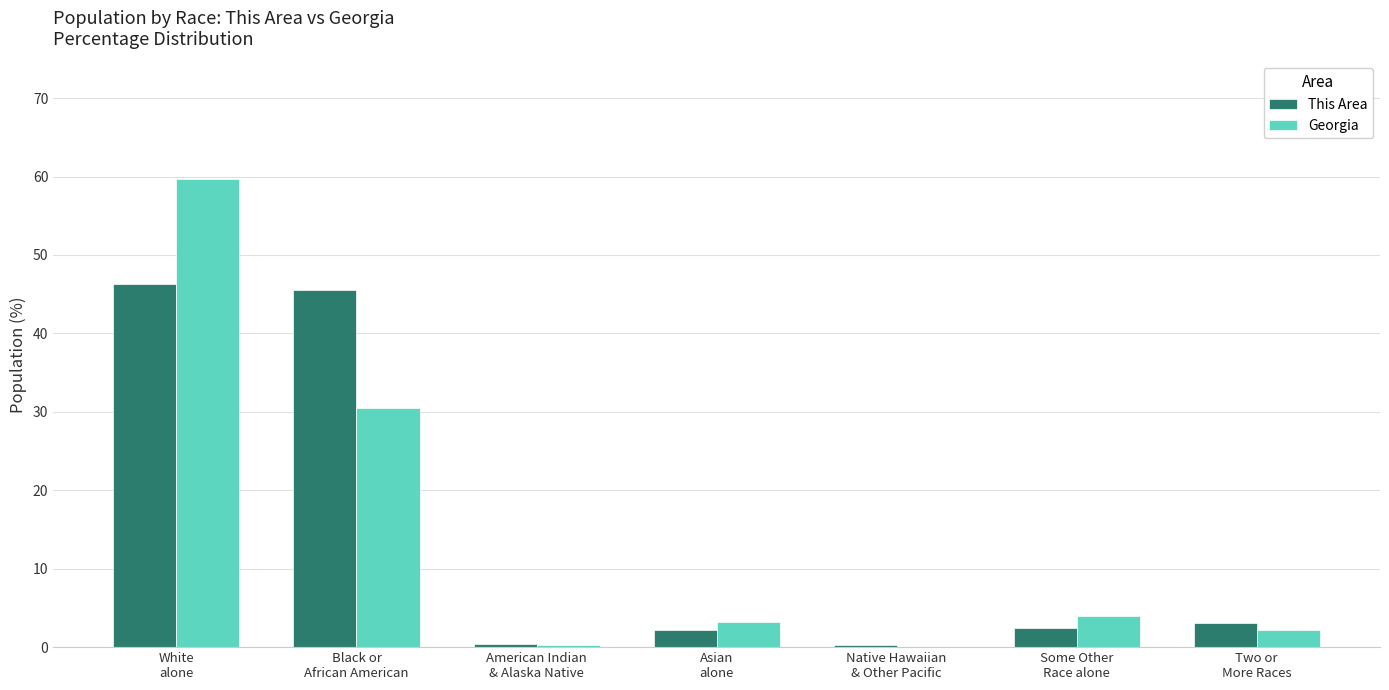

At which label is This Area closest to 23?

Two or
More Races